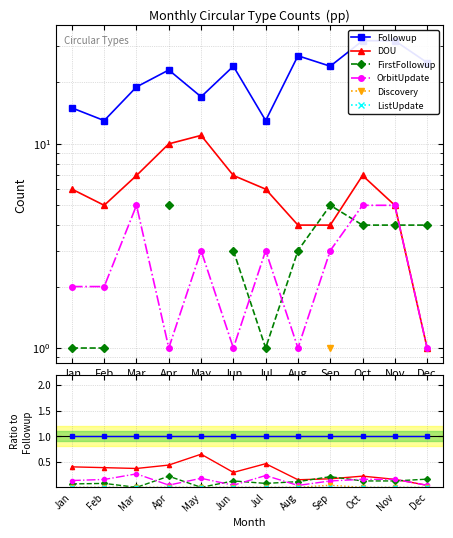

Reading left to right, extract all data points from this chart.

Followup: 1.0	1.0	1.0	1.0	1.0	1.0	1.0	1.0	1.0	1.0	1.0	1.0
DOU: 0.4	0.4	0.4	0.4	0.6	0.3	0.5	0.1	0.2	0.2	0.2	0.0
FirstFollowup: 0.1	0.1	0.0	0.2	0.0	0.1	0.1	0.1	0.2	0.1	0.1	0.2
OrbitUpdate: 0.1	0.2	0.3	0.0	0.2	0.0	0.2	0.0	0.1	0.2	0.2	0.0
Discovery: 0.0	0.0	0.0	0.0	0.0	0.0	0.0	0.0	0.0	0.0	0.0	0.0
ListUpdate: 0.0	0.0	0.0	0.0	0.0	0.0	0.0	0.0	0.0	0.0	0.0	0.0